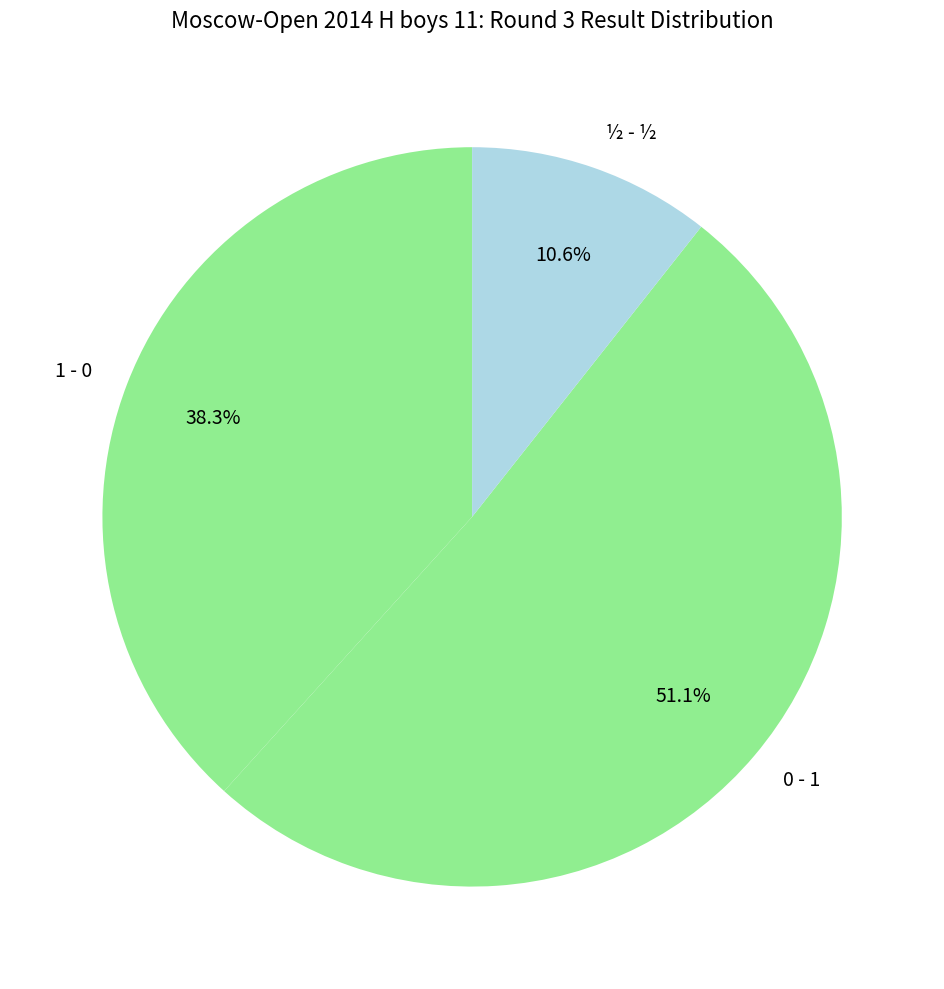

What percentage is the ½ - ½ slice, to the nearest percent?

11%